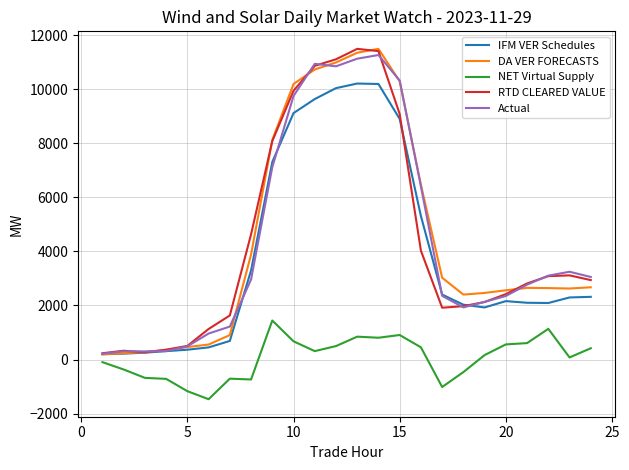

How many lines are shown in the chart?

5